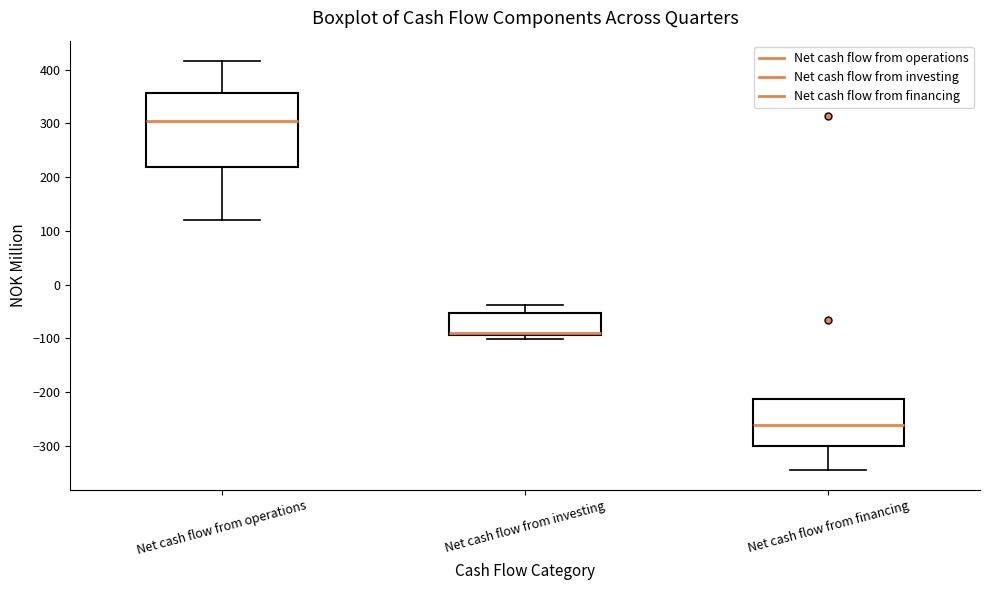

Where does the upper whisker of the box for Net cash flow from investing end on the y-axis? The values are not printed on the chart, so give them approximately, as read against the axis.

-40